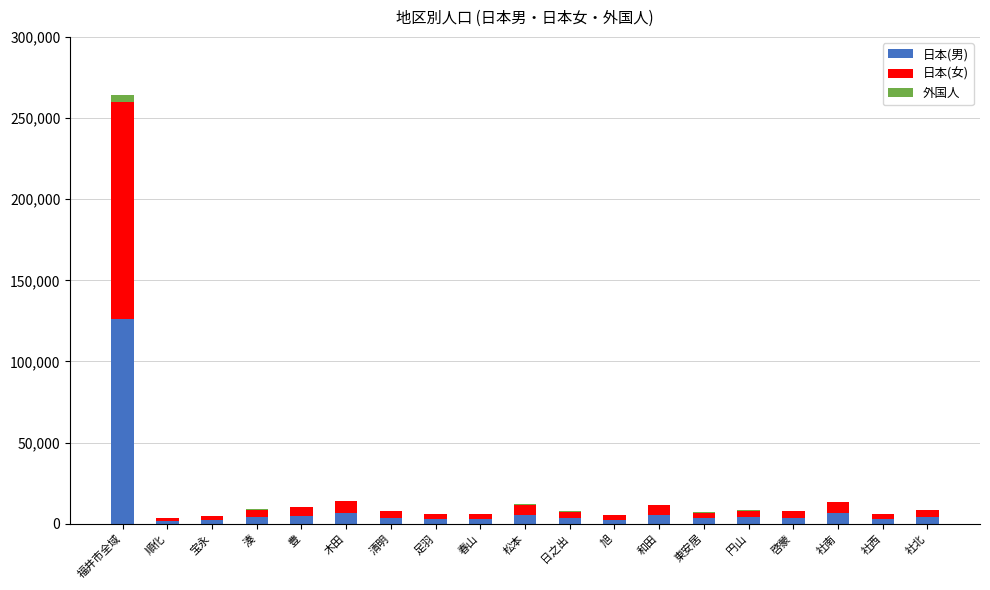

At which category is the sum across all series the highest?

福井市全域